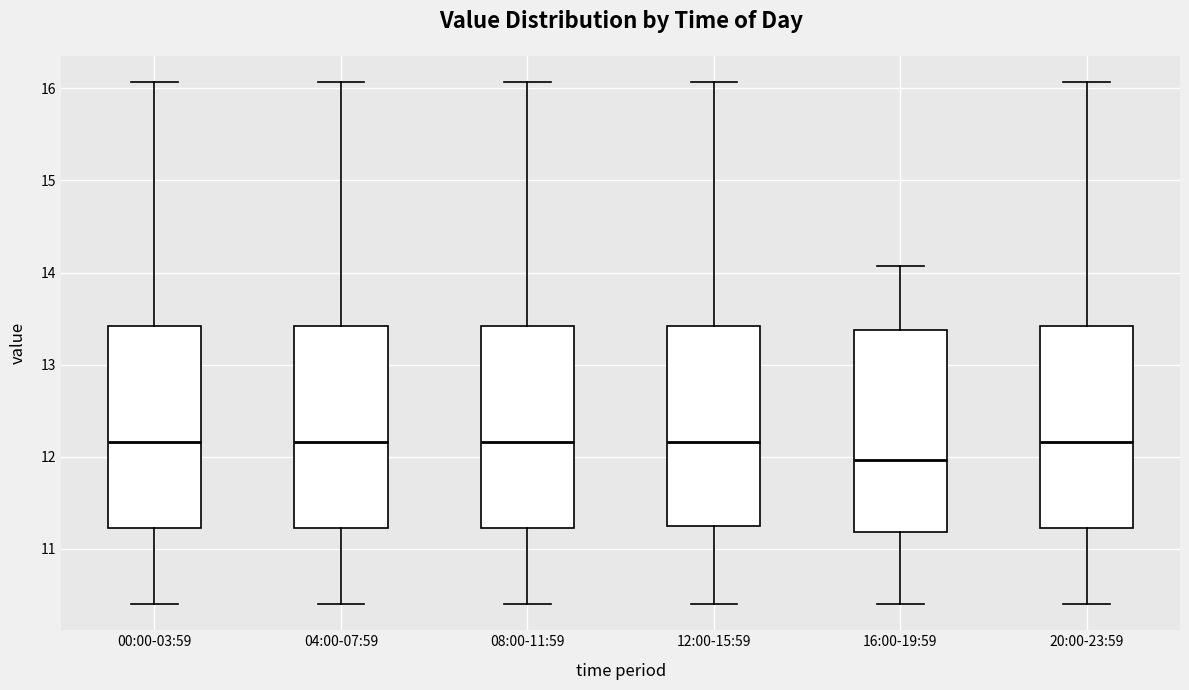

Reading left to right, read every box against the y-axis: the position of its median line, the range the box covers, and the ends of its whiskers. The values are not printed on the chart, so give them approximately, as read against the axis.

00:00-03:59: median 12.2, box 11.2 to 13.4, whiskers 10.4 to 16.1
04:00-07:59: median 12.2, box 11.2 to 13.4, whiskers 10.4 to 16.1
08:00-11:59: median 12.2, box 11.2 to 13.4, whiskers 10.4 to 16.1
12:00-15:59: median 12.2, box 11.3 to 13.4, whiskers 10.4 to 16.1
16:00-19:59: median 12.0, box 11.2 to 13.4, whiskers 10.4 to 14.1
20:00-23:59: median 12.2, box 11.2 to 13.4, whiskers 10.4 to 16.1